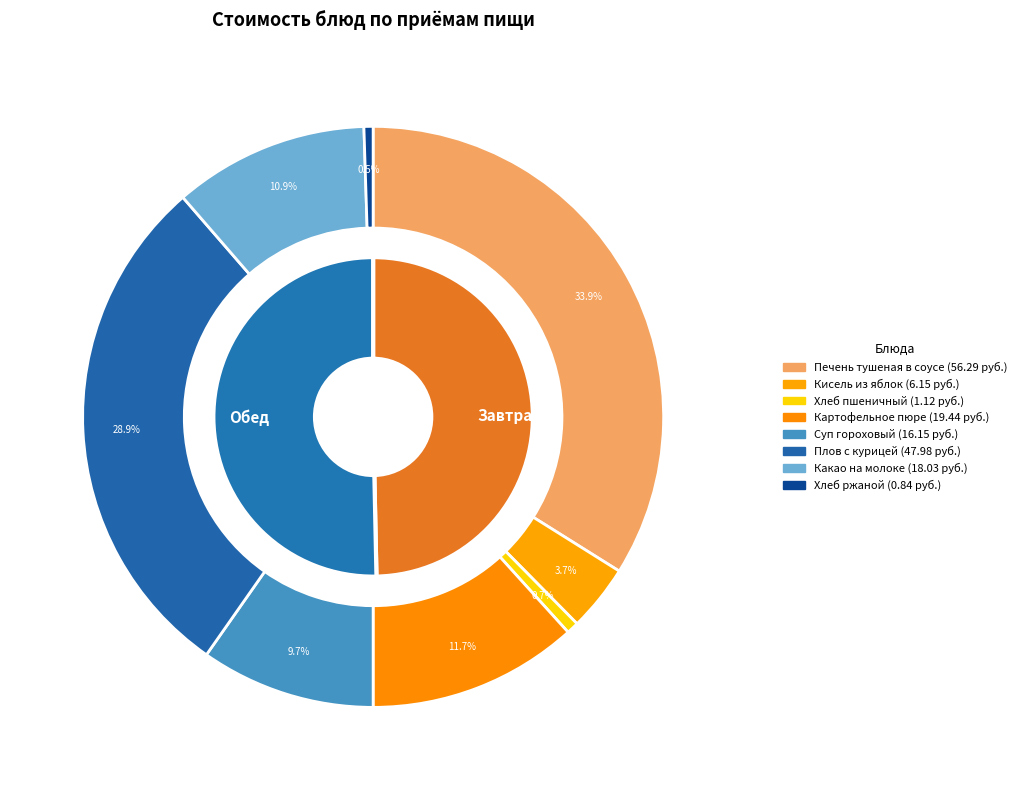

Rank the categories by value from highest to lowest.

Печень тушеная в соусе, Плов с курицей, Картофельное пюре, Какао на молоке, Суп гороховый, Кисель из яблок, Хлеб пшеничный, Хлеб ржаной